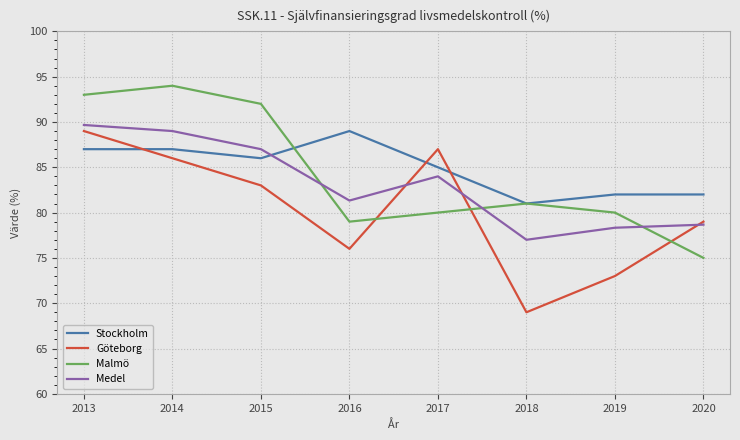

Reading left to right, what are all the values shown in this chart?

Stockholm: 2013=87.0	2014=87.0	2015=86.0	2016=89.0	2017=85.0	2018=81.0	2019=82.0	2020=82.0
Göteborg: 2013=89.0	2014=86.0	2015=83.0	2016=76.0	2017=87.0	2018=69.0	2019=73.0	2020=79.0
Malmö: 2013=93.0	2014=94.0	2015=92.0	2016=79.0	2017=80.0	2018=81.0	2019=80.0	2020=75.0
Medel: 2013=89.7	2014=89.0	2015=87.0	2016=81.3	2017=84.0	2018=77.0	2019=78.3	2020=78.7